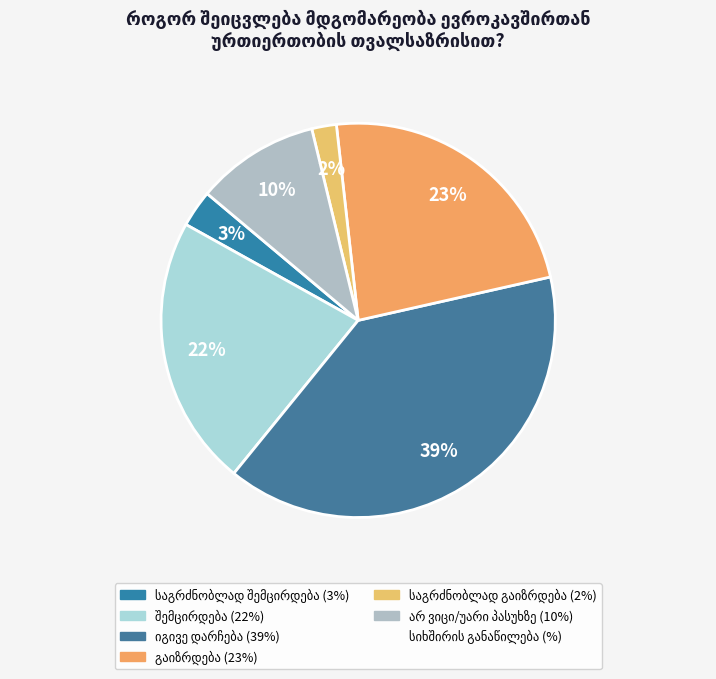

Between არ ვიცი/უარი პასუხზე and საგრძნობლად შემცირდება, which is larger?

არ ვიცი/უარი პასუხზე